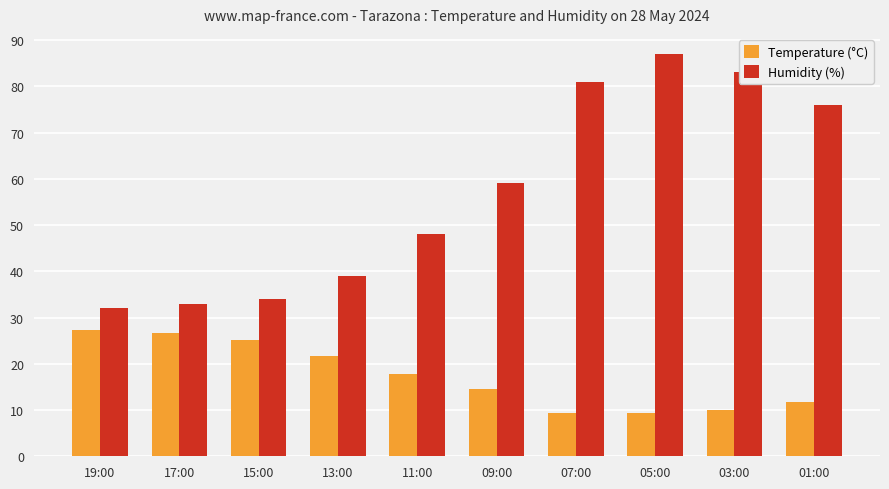

Which series has the largest range (max minus min)?

Humidity (%)